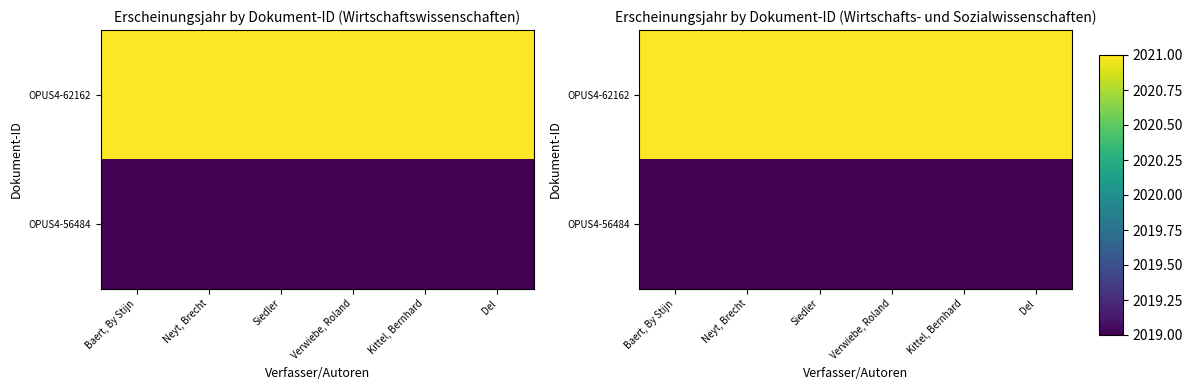

The OPUS4-62162 series shows 891 at Verwiebe, Roland. True or false?

False